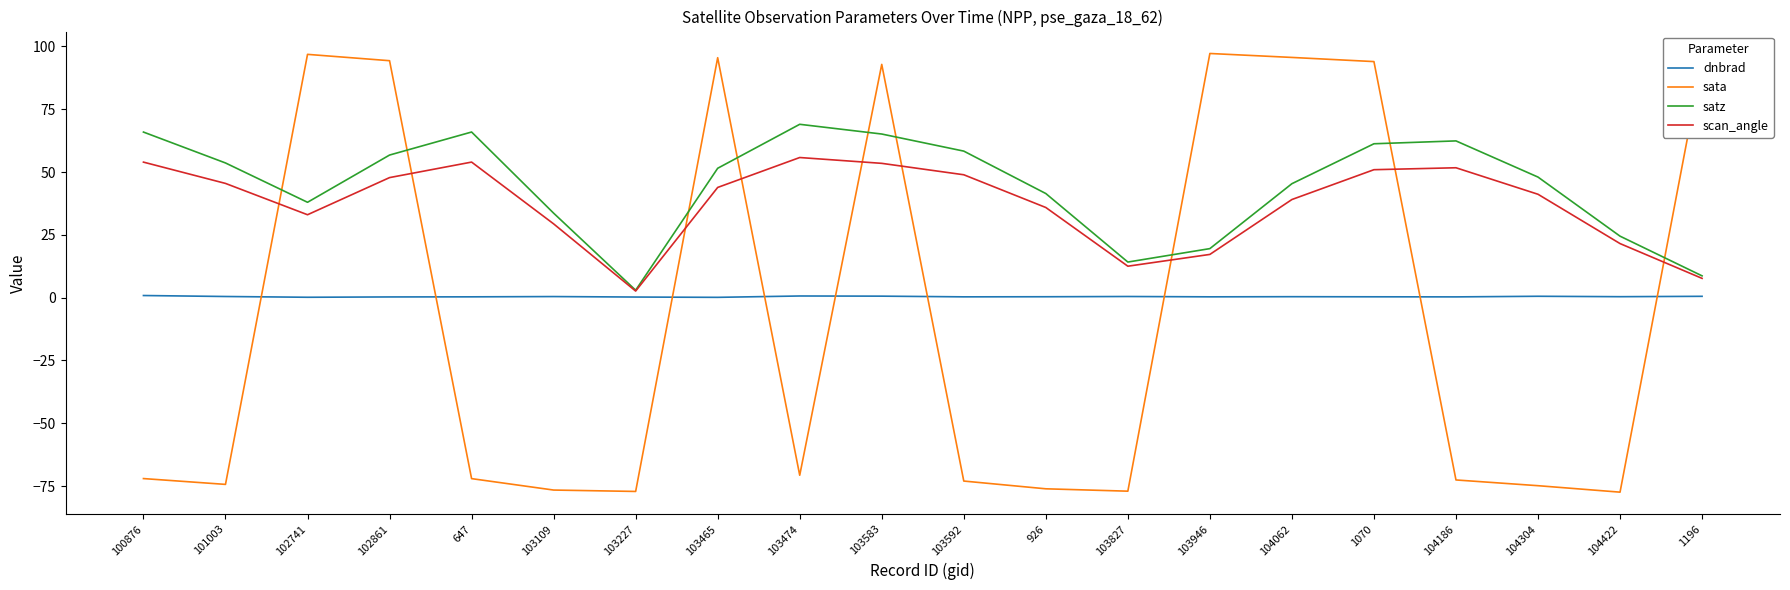

Is the value of sata at 103827 greater than the value of dnbrad at 103946?

No